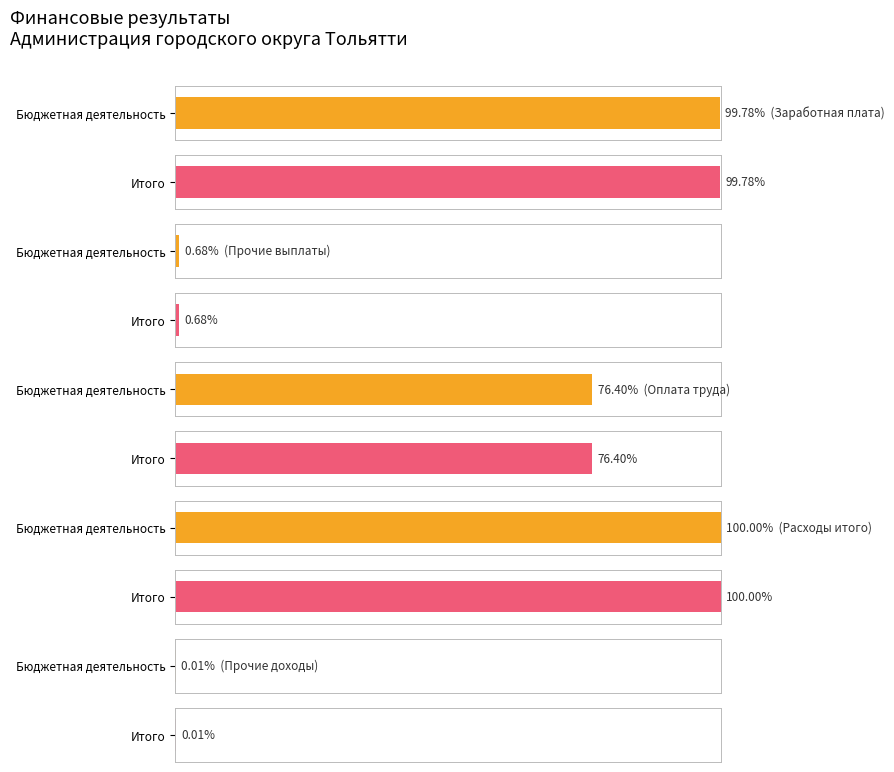

At which label does Бюджетная деятельность reach its peak?

Расходы итого